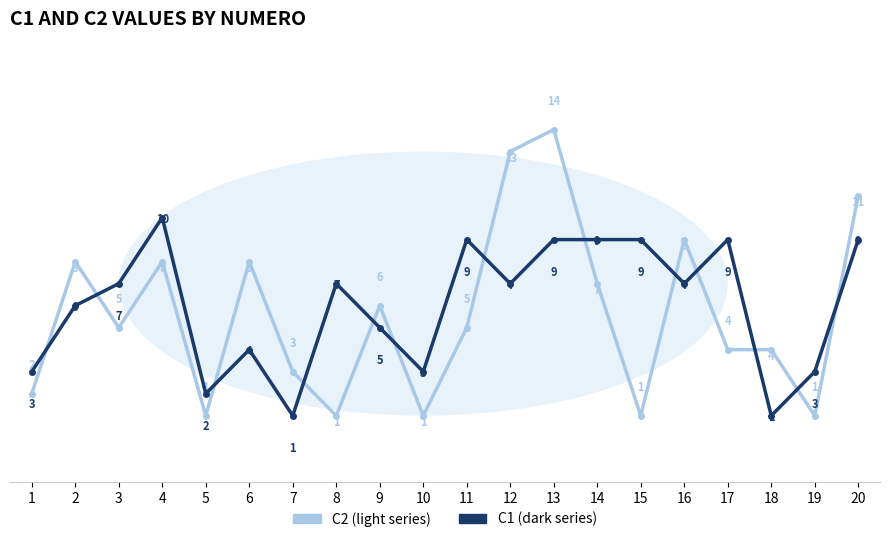

At which category is the sum across all series the highest?

13